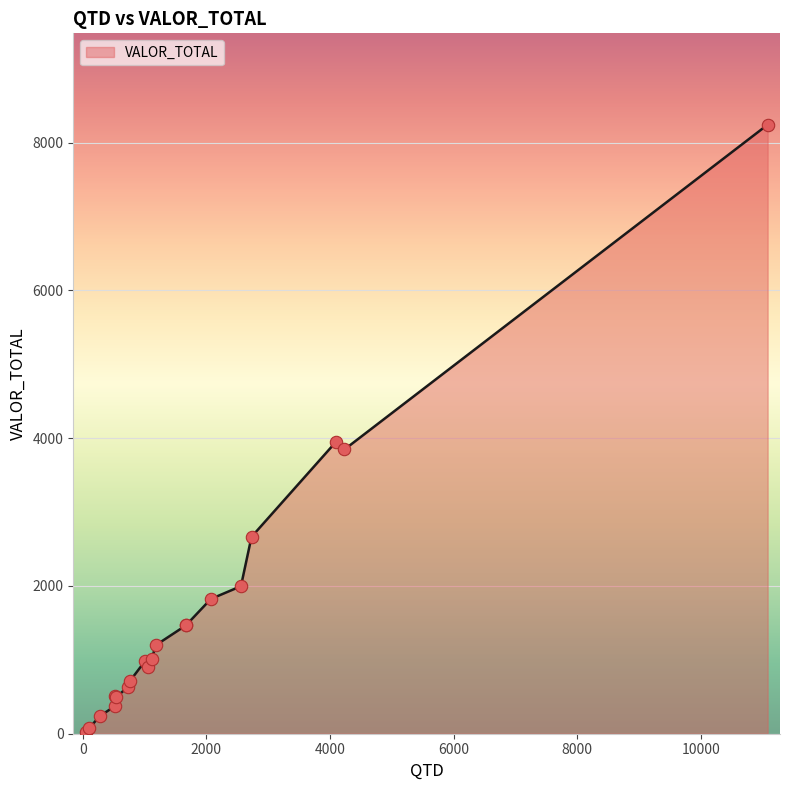

What is the change in value from 100 to 538?

+418.9